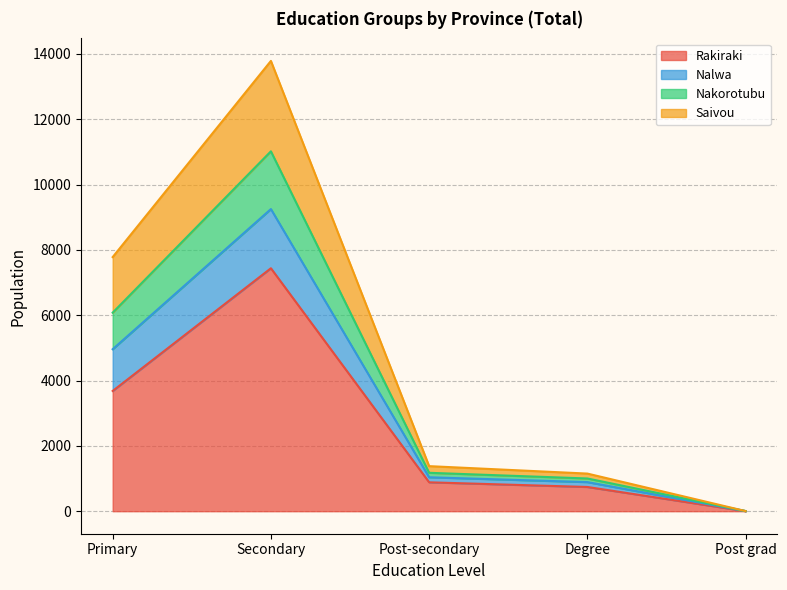

True or false: Rakiraki has a value of 4999 at Primary.

False